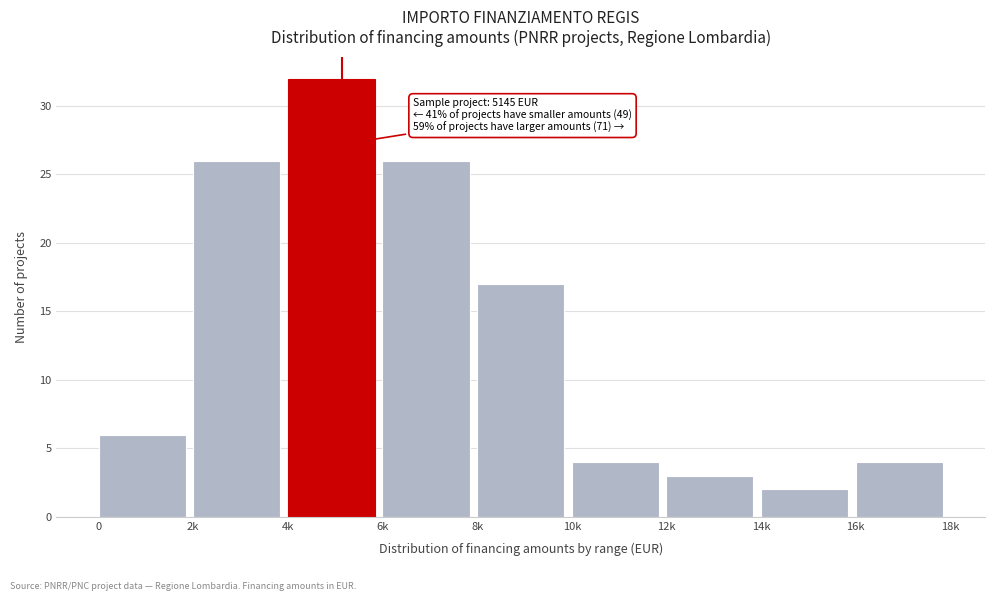

Reading left to right, what are all the values shown in this chart?

6	26	32	26	17	4	3	2	4